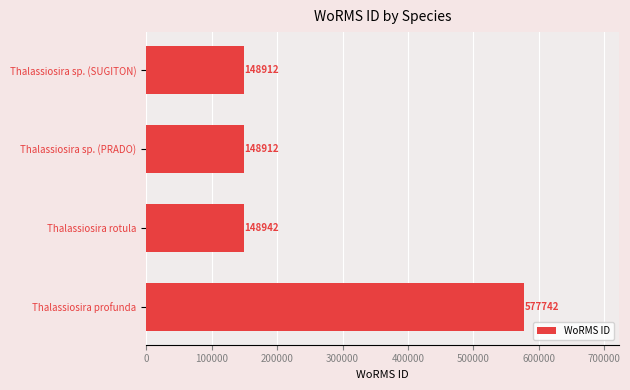

What is the approximate value at Thalassiosira rotula?

148942